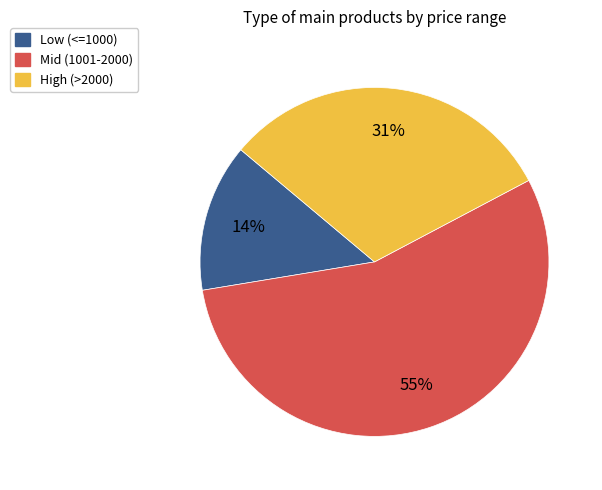

How many slices are in this pie chart?

3